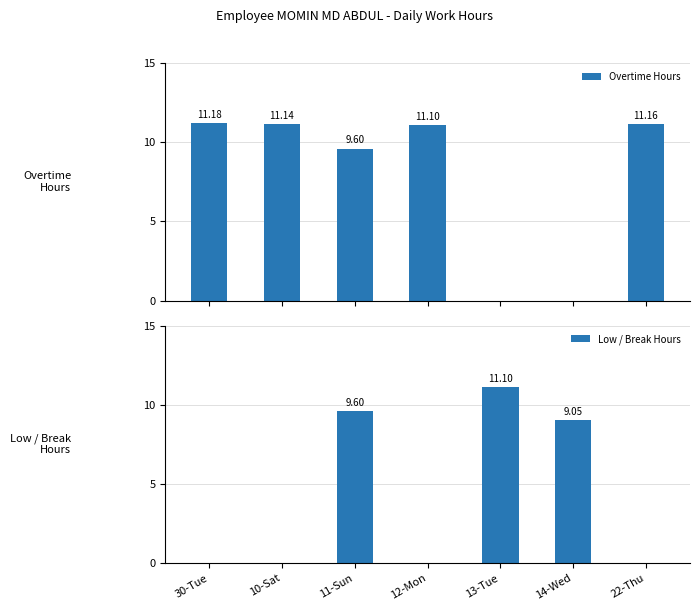

Reading right to left, what are all the values shown in this chart?

Overtime Hours: 11.2	0.0	0.0	11.1	9.6	11.1	11.2
Low / Break Hours: 0.0	9.1	11.1	0.0	9.6	0.0	0.0